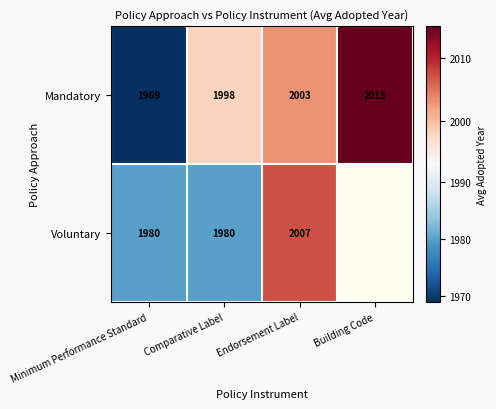

True or false: Voluntary has a value of 1322 at Endorsement Label.

False